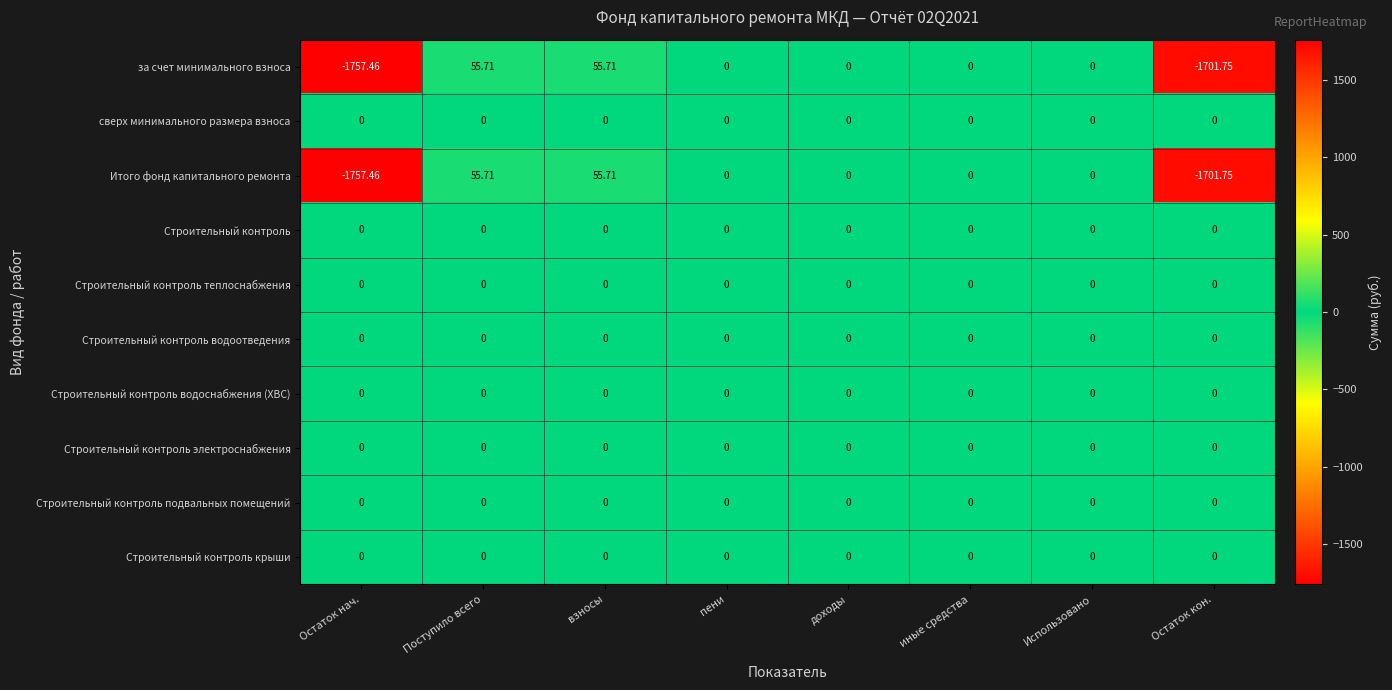

Which category has the lowest value in the за счет минимального взноса series?

Остаток нач.